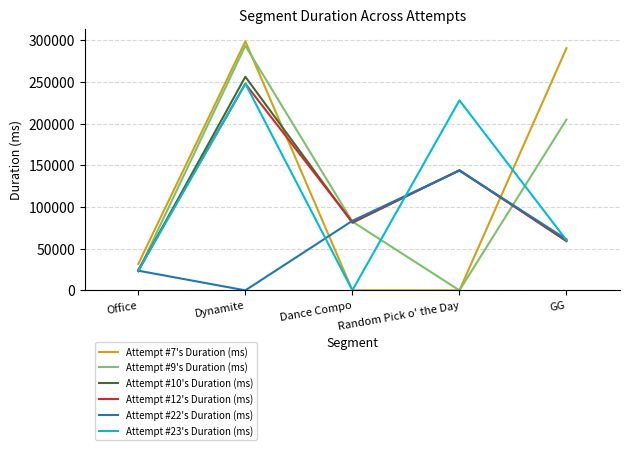

Which label corresponds to the largest value in the chart?

Dynamite